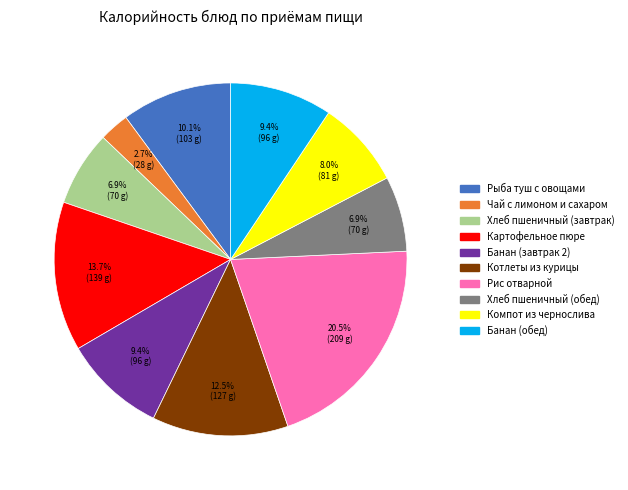

Is it true that Компот из чернослива is 8% of the pie?

True